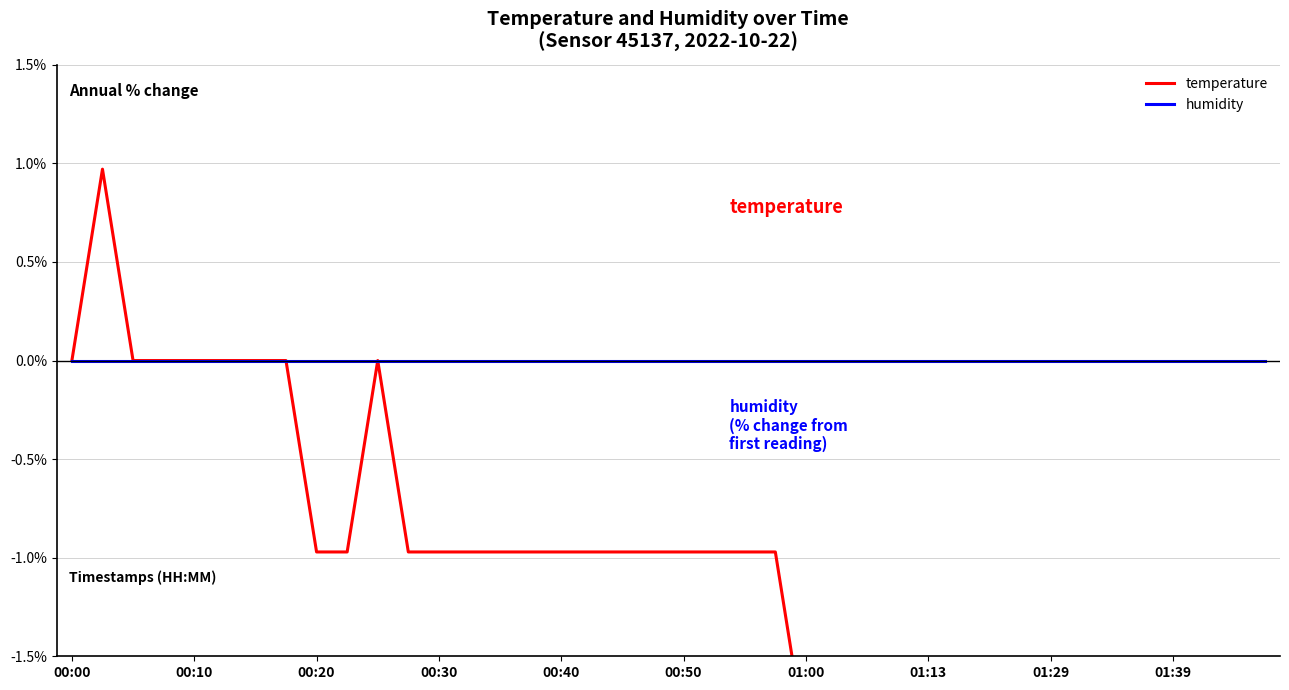

List the series in order of their peak value, lowest first.

humidity, temperature